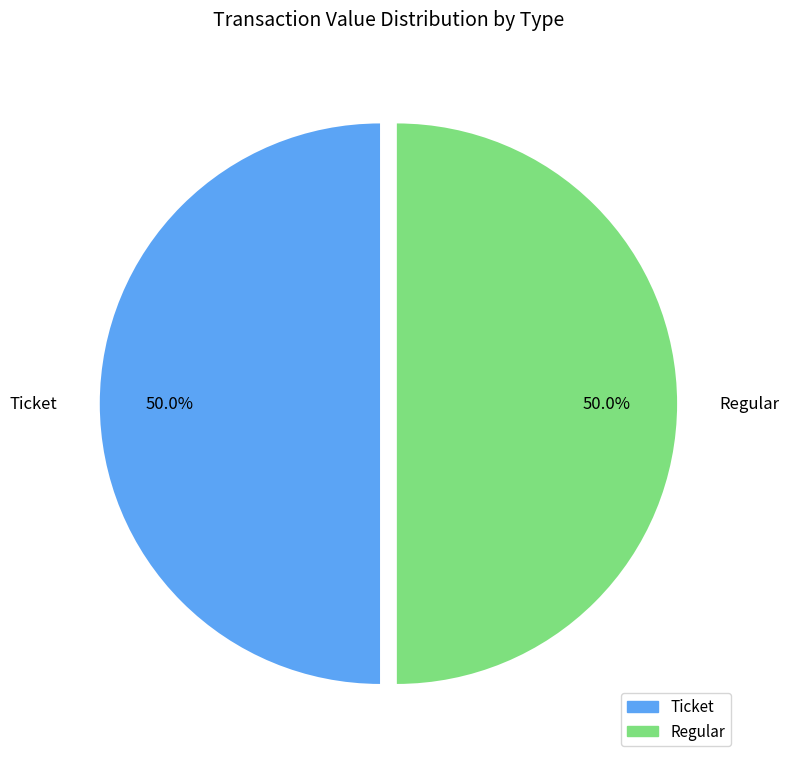

What percentage do Regular and Ticket together represent?

100.0%